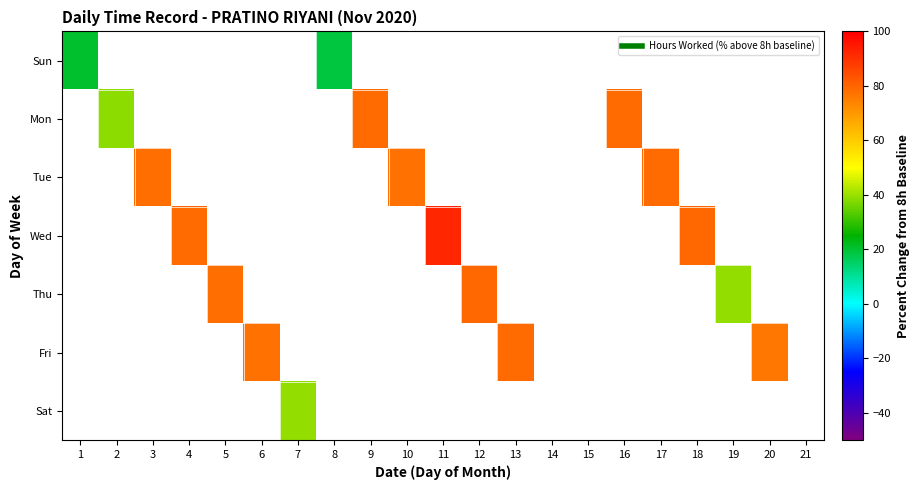

Is the value of Sun at 2 greater than the value of Fri at 7?

No